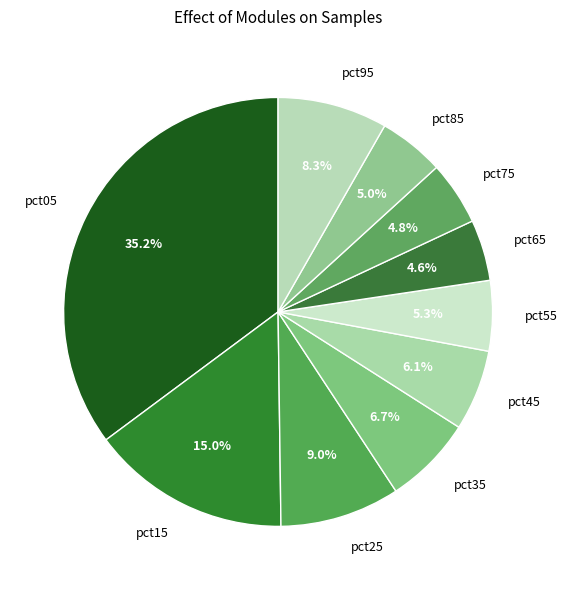

To the nearest percent, what portion does pct05 represent?

35%